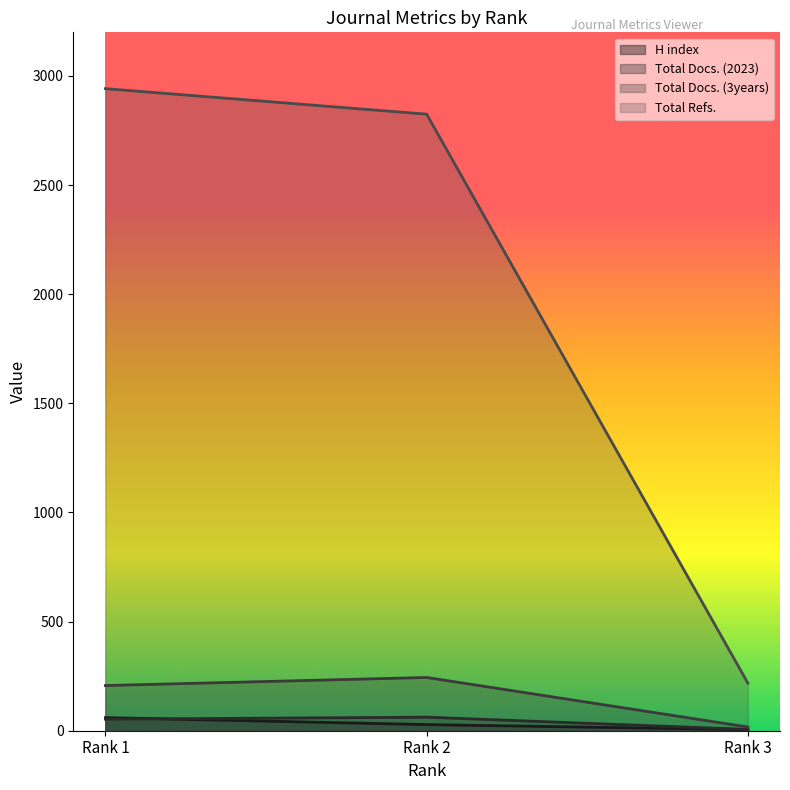

The value of Total Refs. at Rank 2 is 2825. True or false?

True